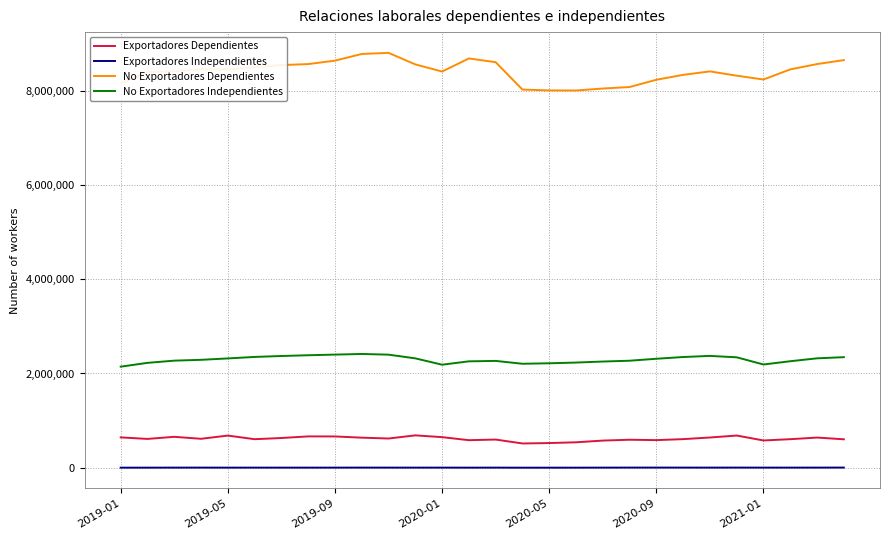

What is the minimum value shown in the chart?

893